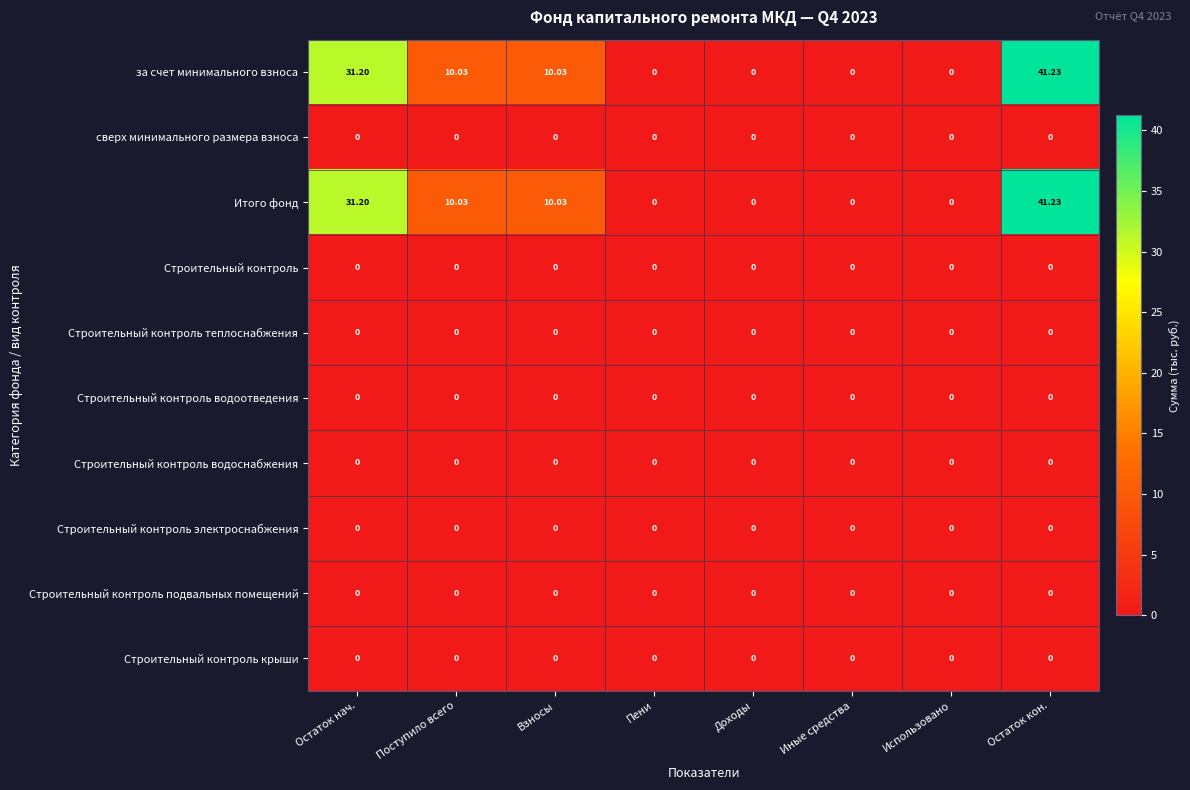

How many data points does each series have?

8